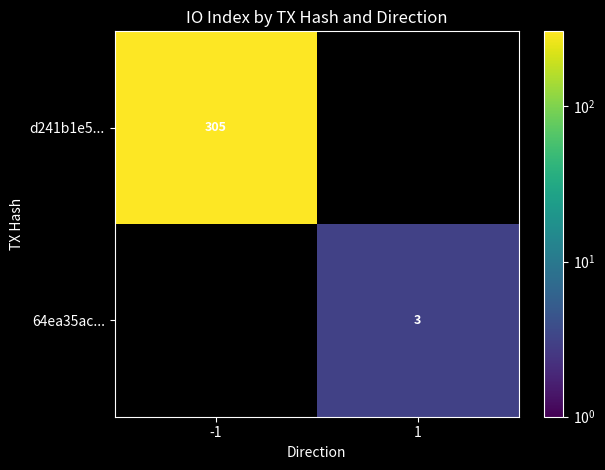

True or false: 64ea35ac... has a value of 4 at 1.

False